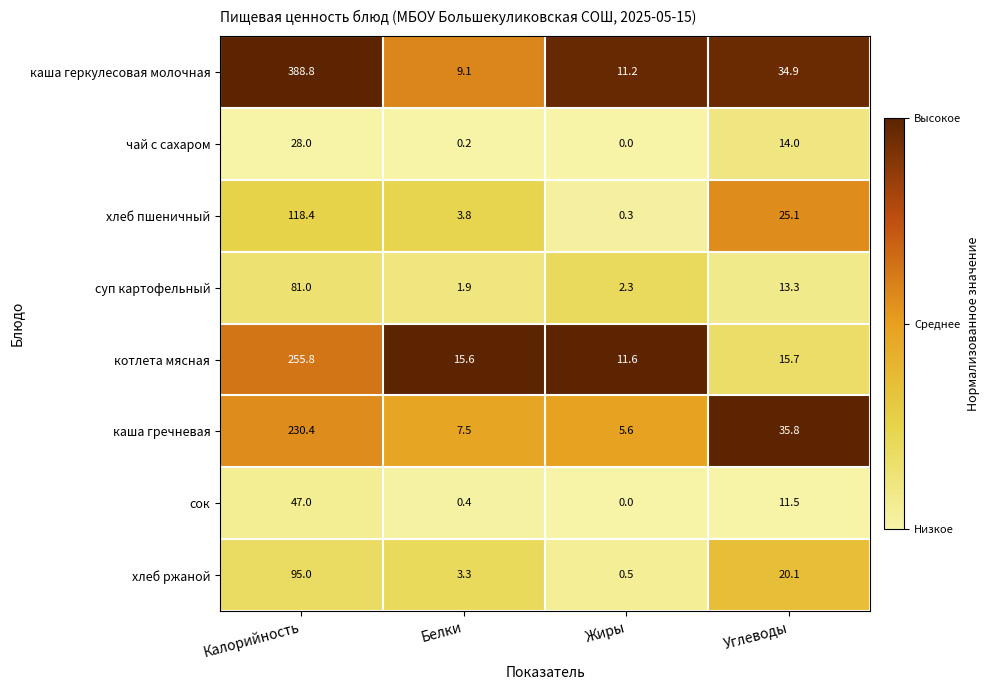

What is the greatest value displayed?

388.8